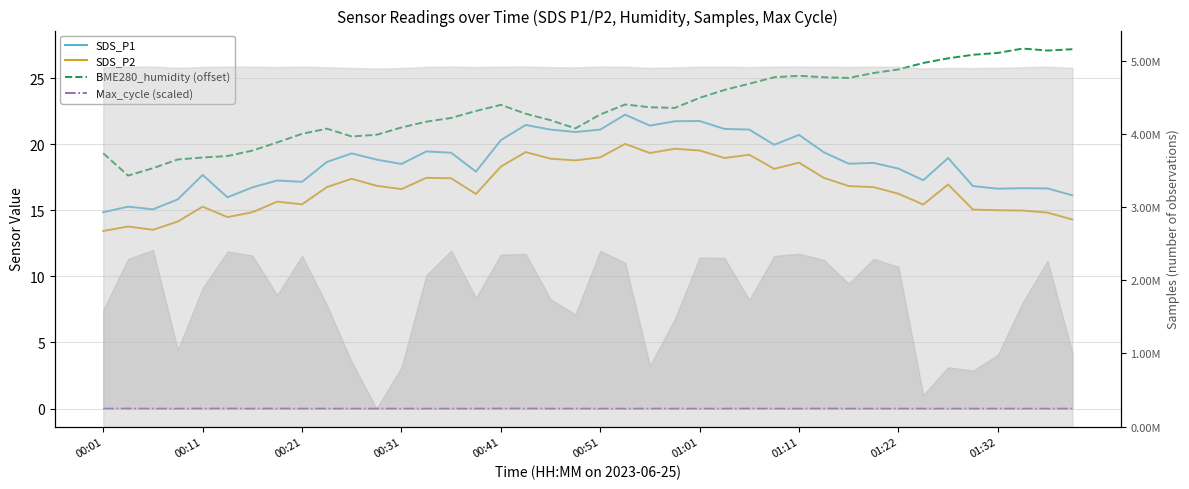

True or false: SDS_P2 and SDS_P1 cross at least once.

False